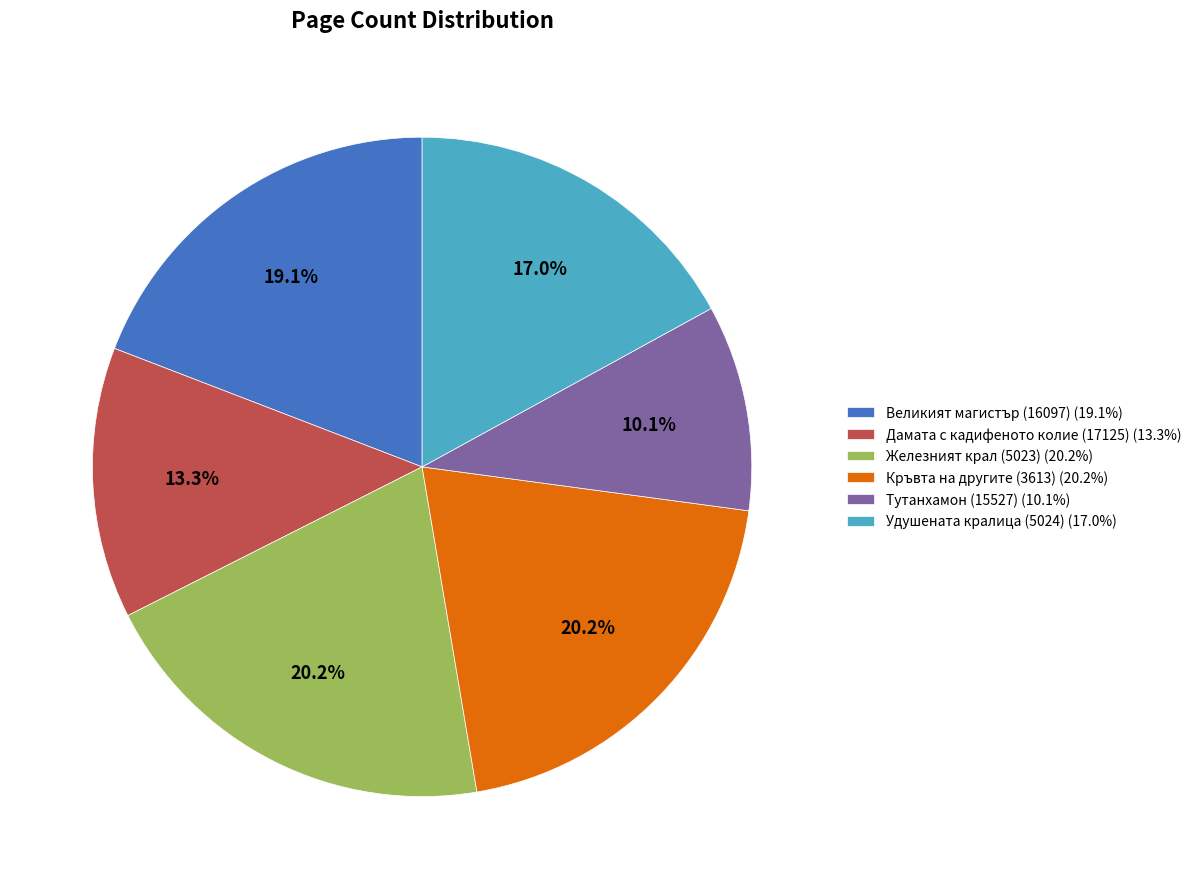

To the nearest percent, what portion does Тутанхамон (15527) represent?

10%